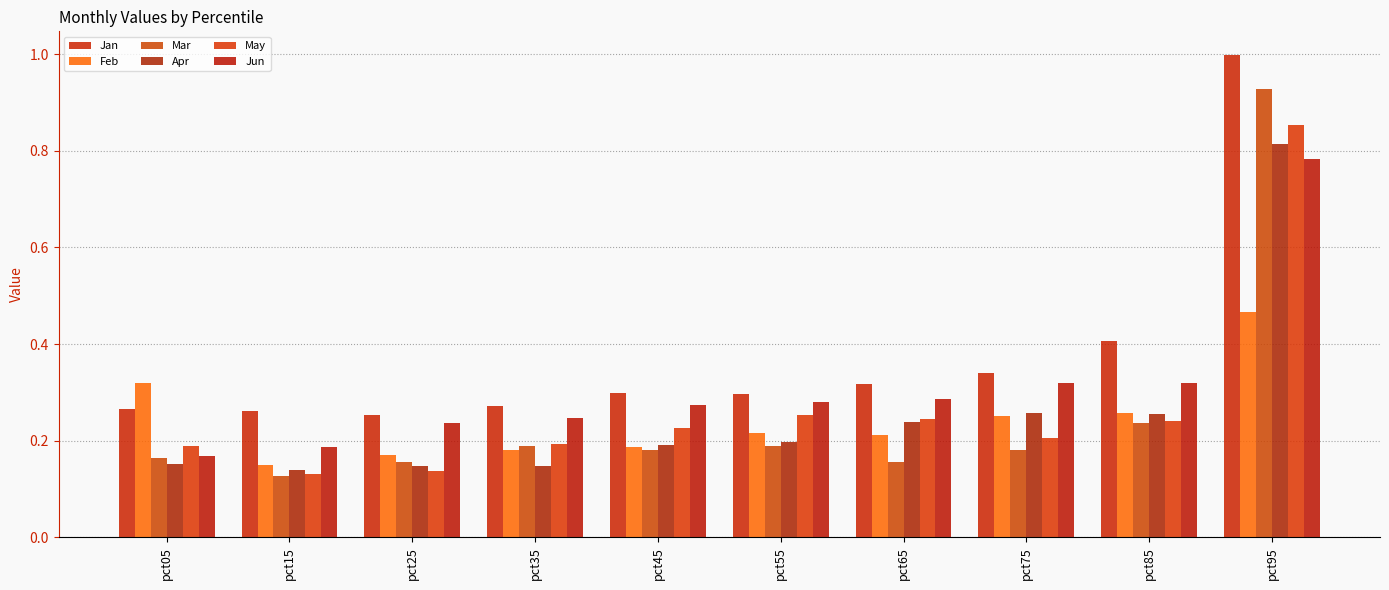

What is the difference between the highest and lowest values at pct35?

0.1